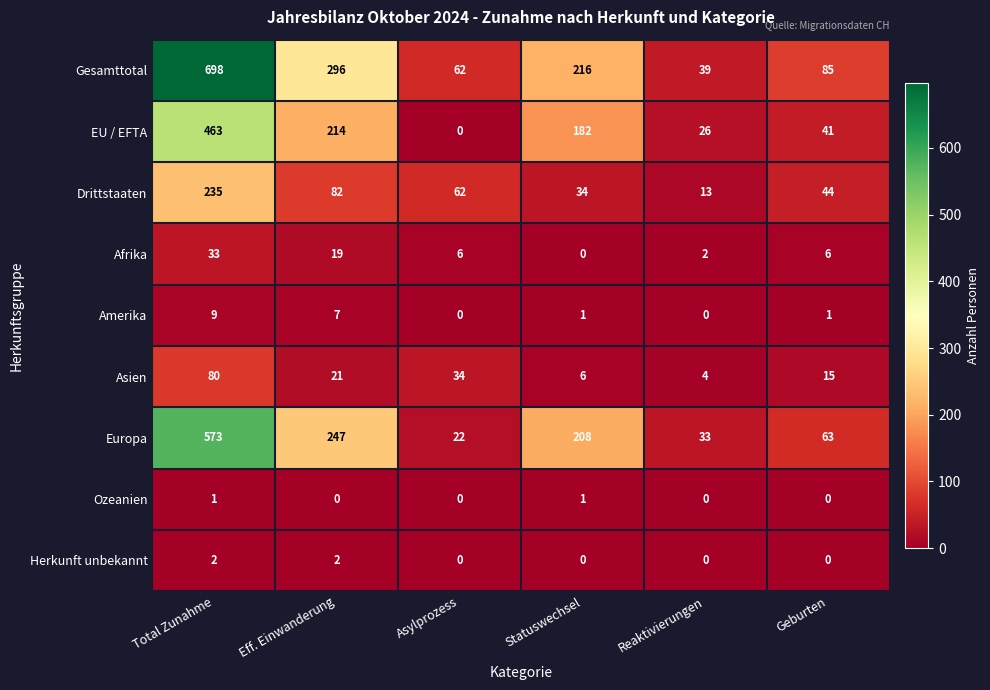

What is the spread (max minus min) of values at Asylprozess?

62